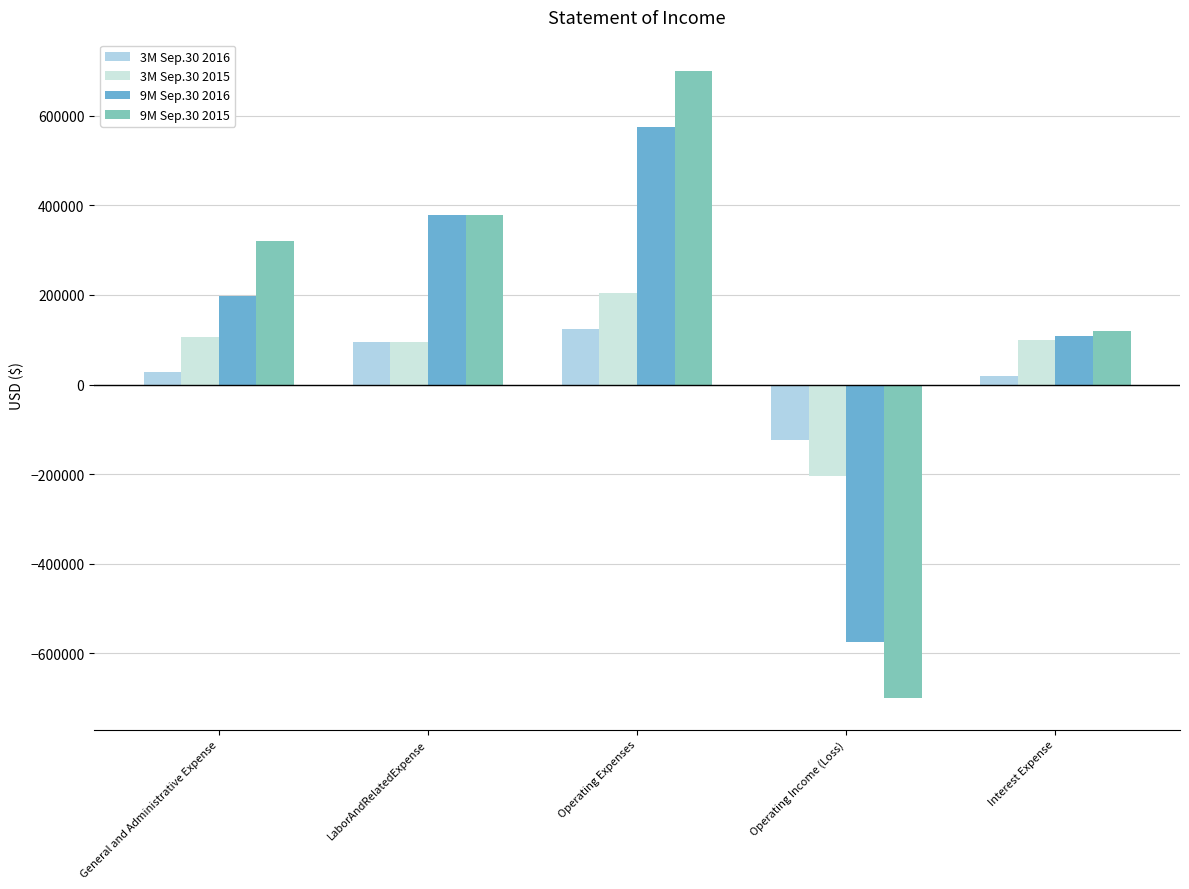

Which series has the largest range (max minus min)?

9M Sep.30 2015